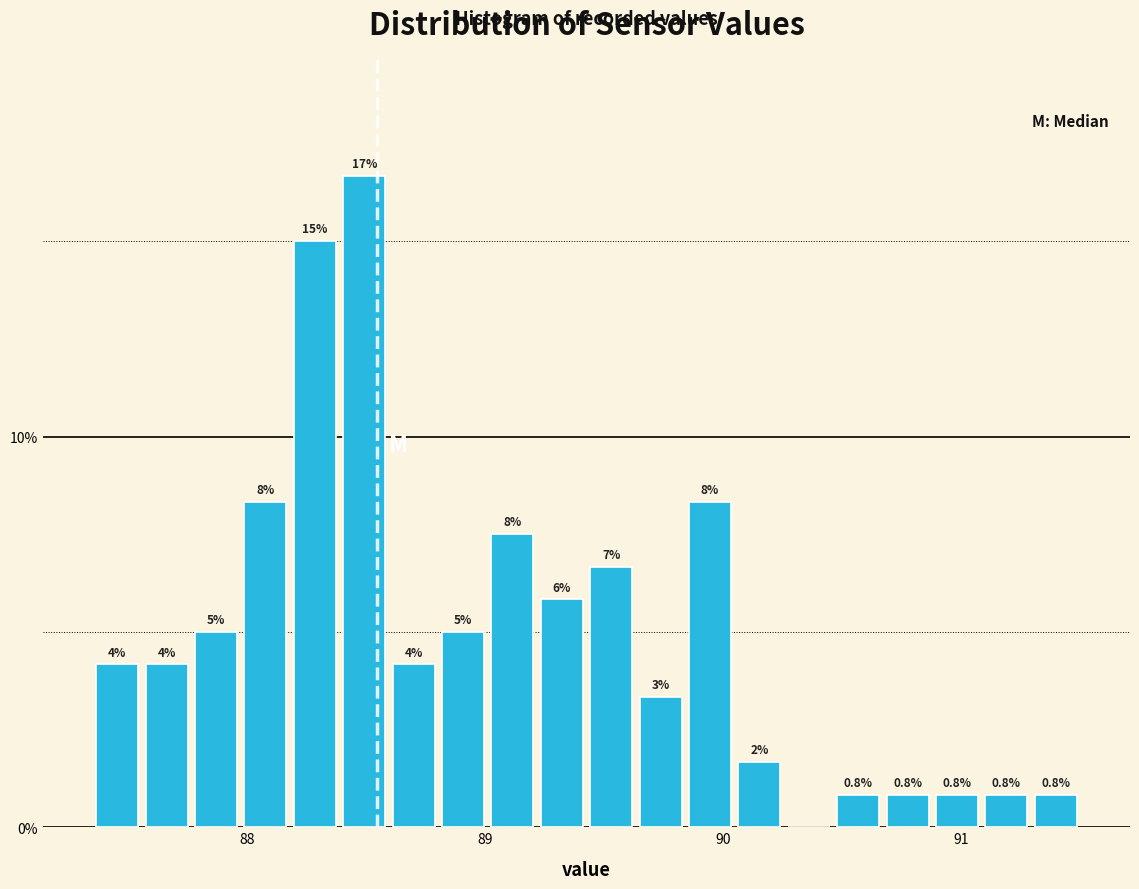

Read against the x-axis, roughly where is the centre of the tallest bar?

88.5